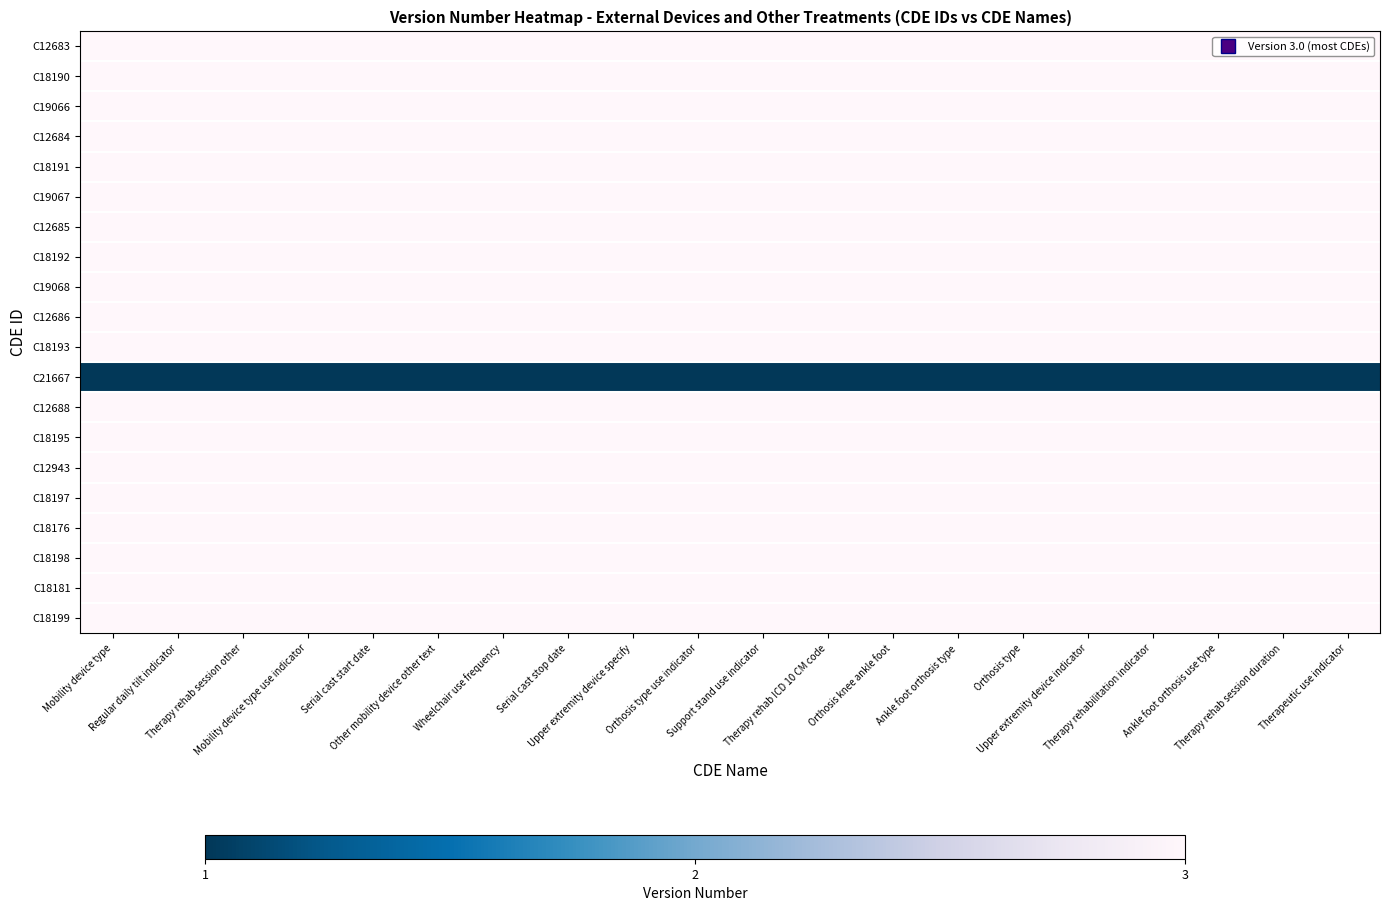

At which category is the sum across all series the highest?

Mobility device type